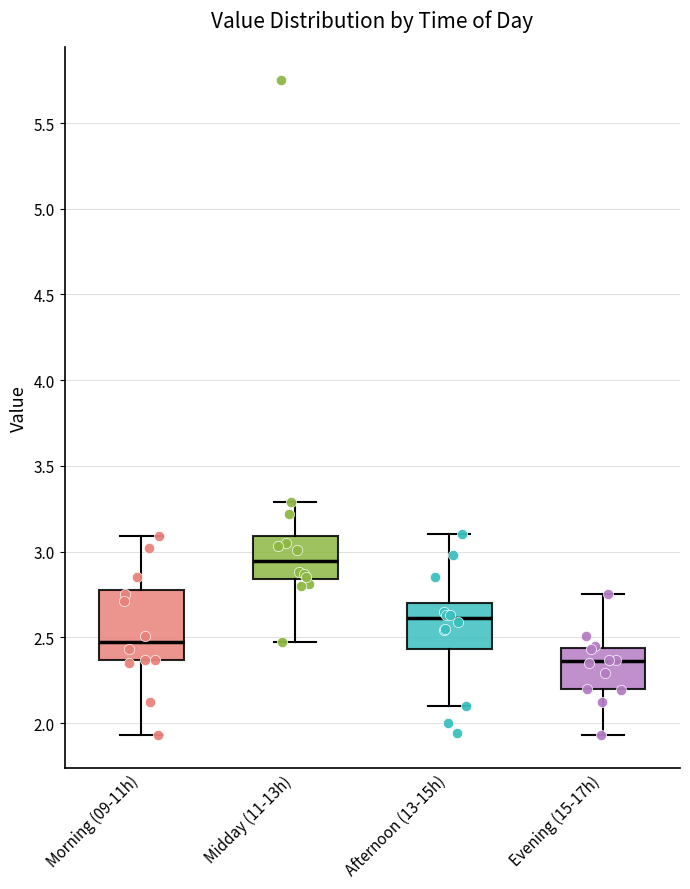

Which box's median line is the highest?

Midday (11-13h)